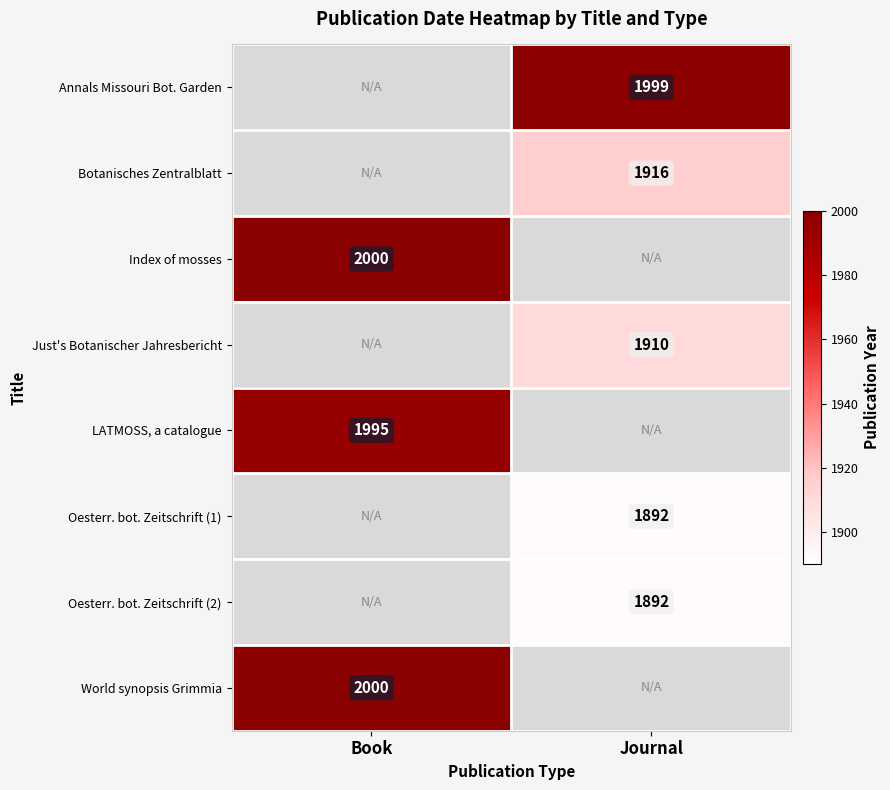

True or false: LATMOSS, a catalogue has a value of 3548 at Book.

False